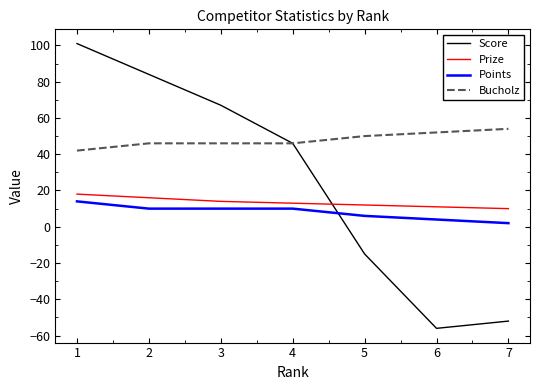

Where does the Prize series first go above 13?

1